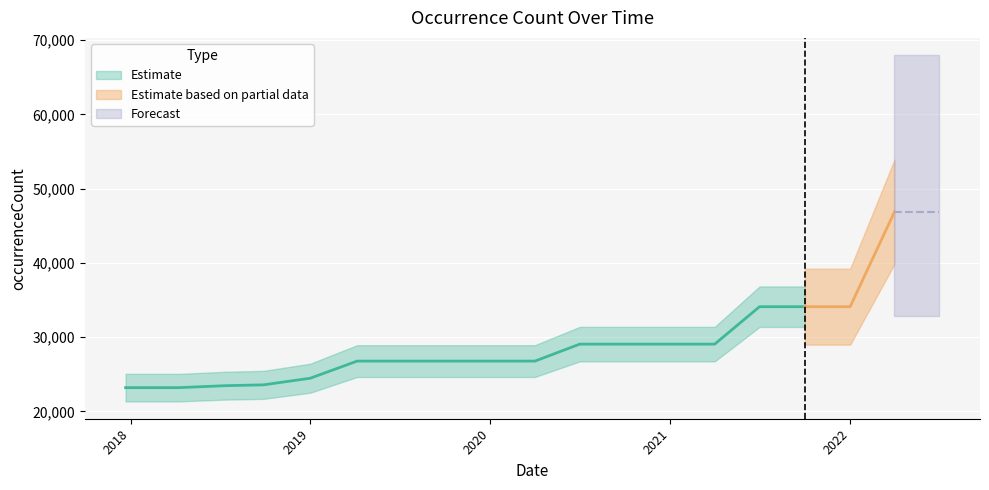

True or false: the data has more than 1 interior local peaks.

False